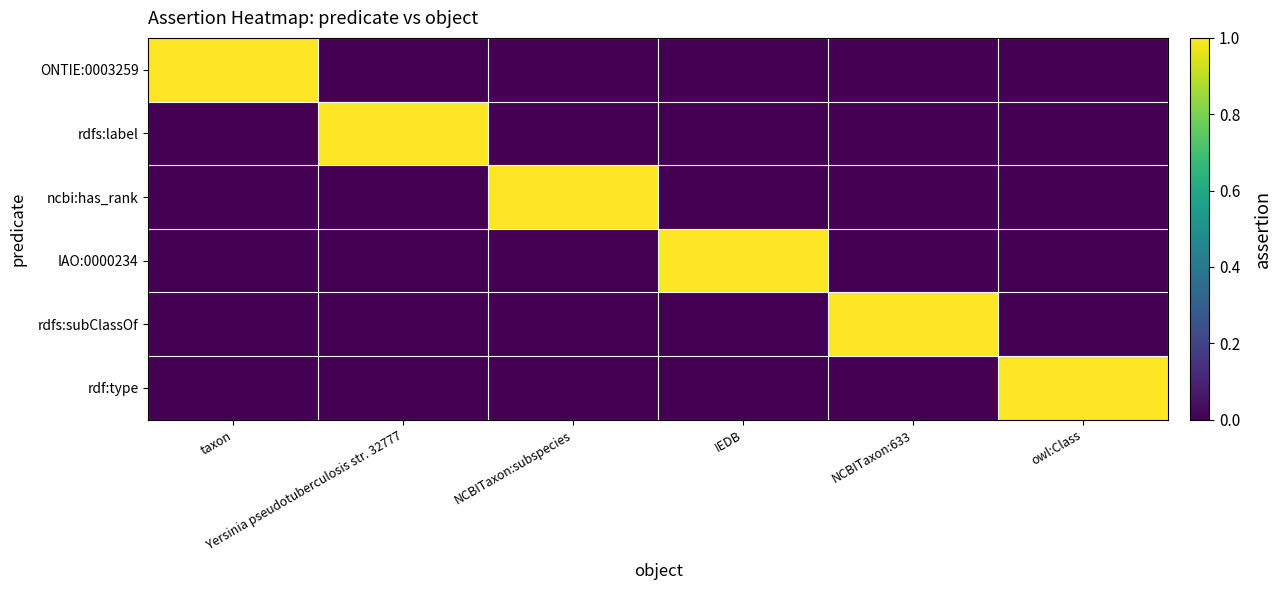

At how many categories does at least one series exceed 0?

6